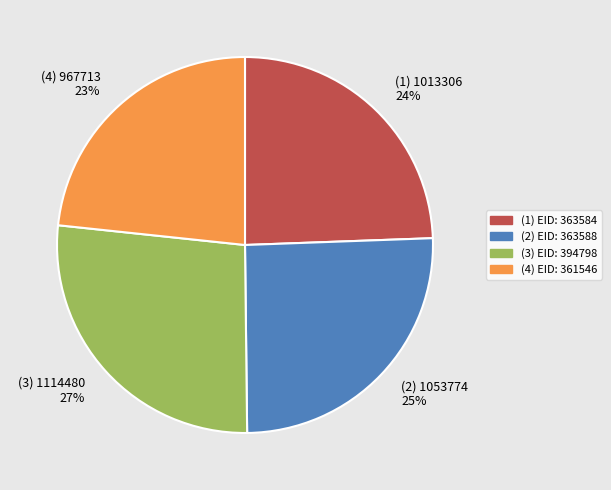

To the nearest percent, what is the difference between the largest and smallest slice percentages?

4%